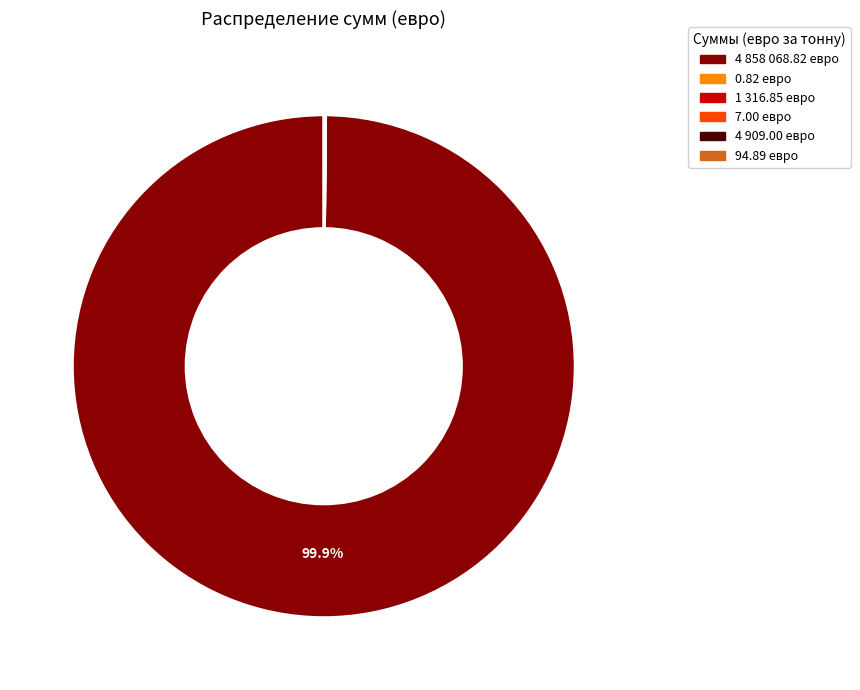

What is the largest slice in the pie chart?

4 858 068.82 евро